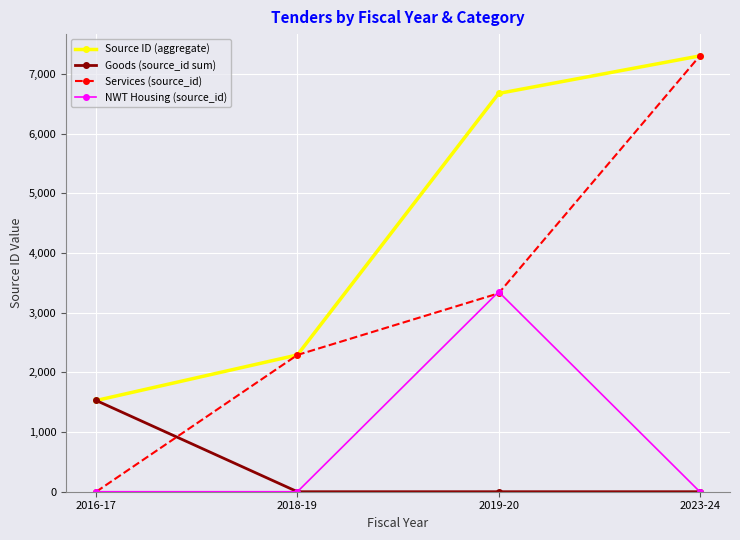

What is the highest value of the NWT Housing (source_id) series?

3350